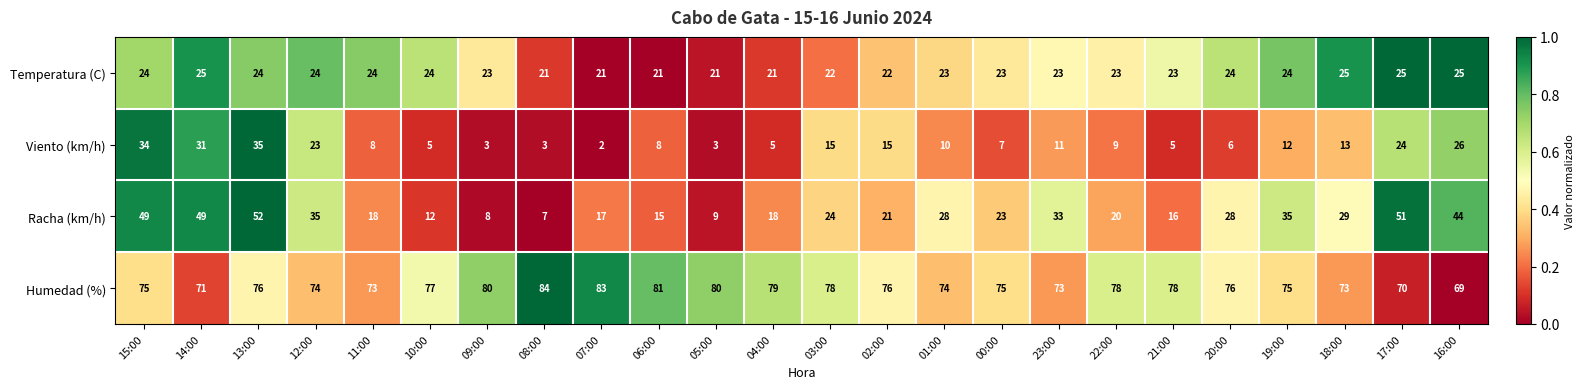

Where does the Viento (km/h) series first go above 10?

15:00